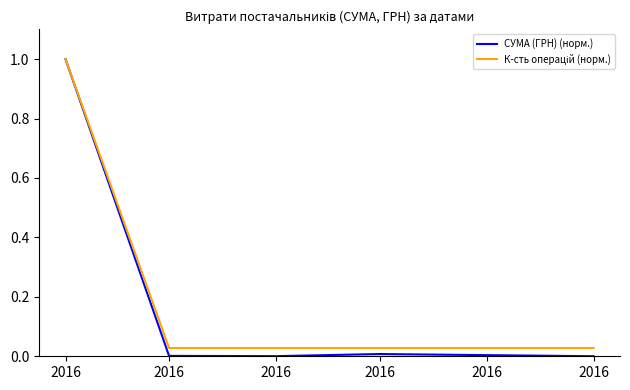

How many series are shown in this chart?

2